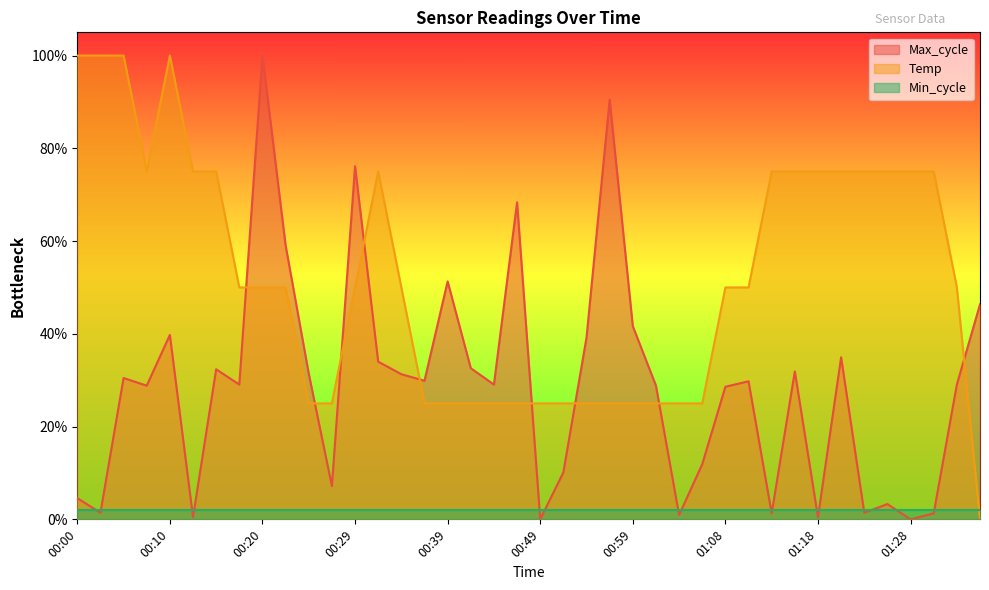

What position from the right is 01:28?

4